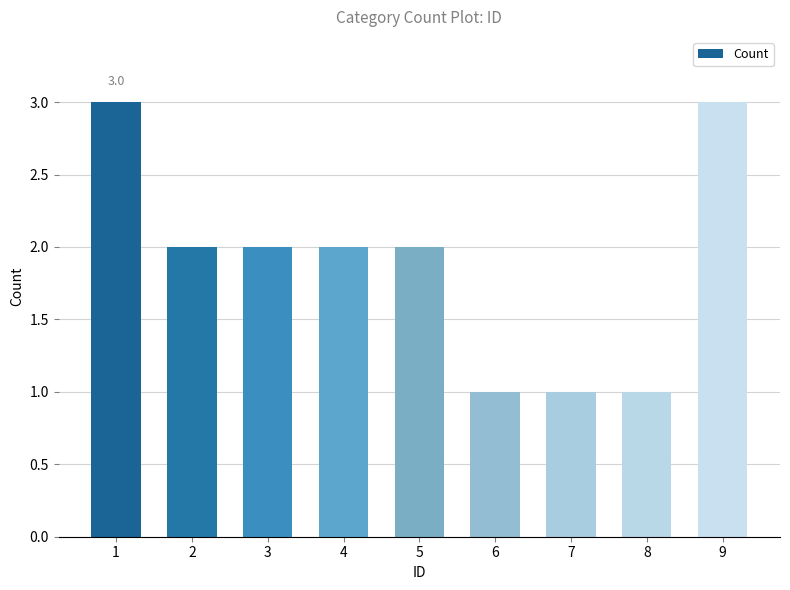

What is the value of the 4th bar from the left?

2